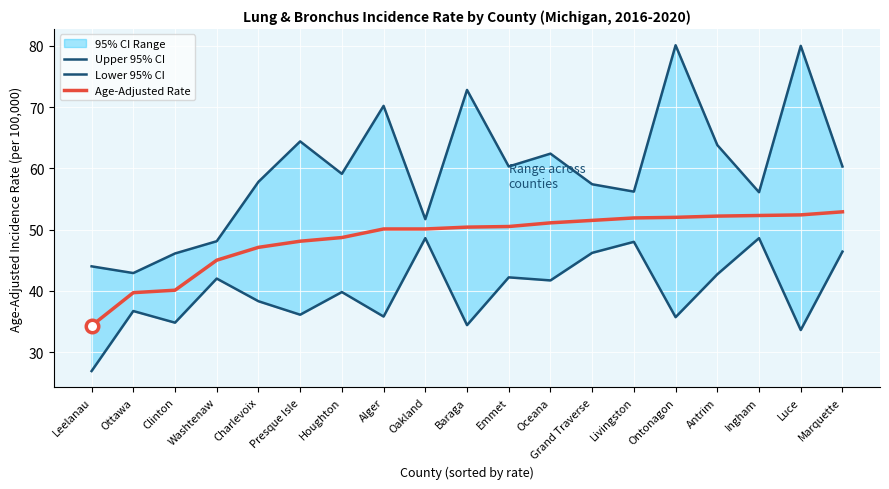

Is it true that Lower 95% CI equals 68.7 at Charlevoix?

False